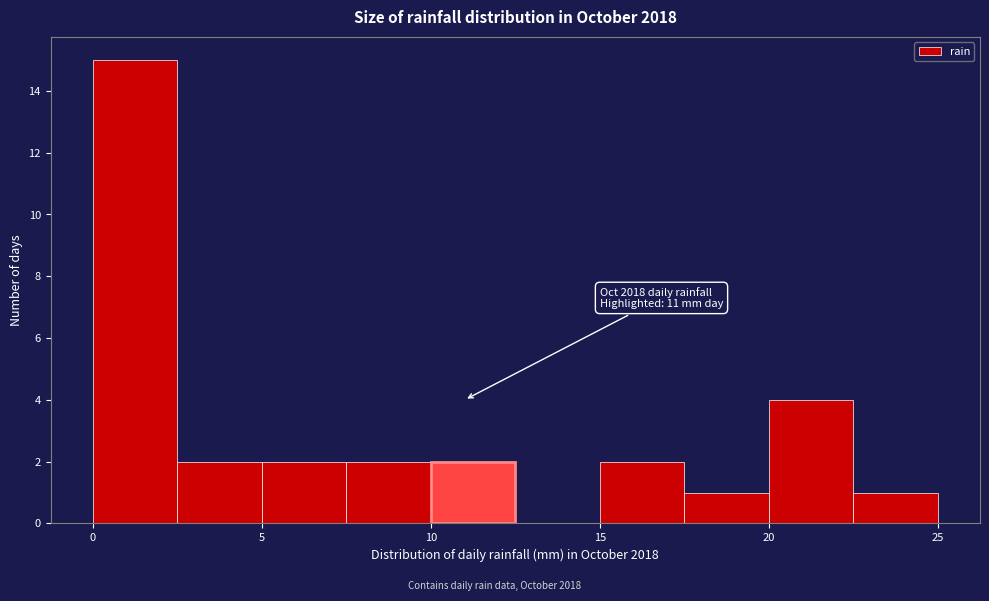

Which range on the x-axis has the tallest bar?

0.0 to 2.5